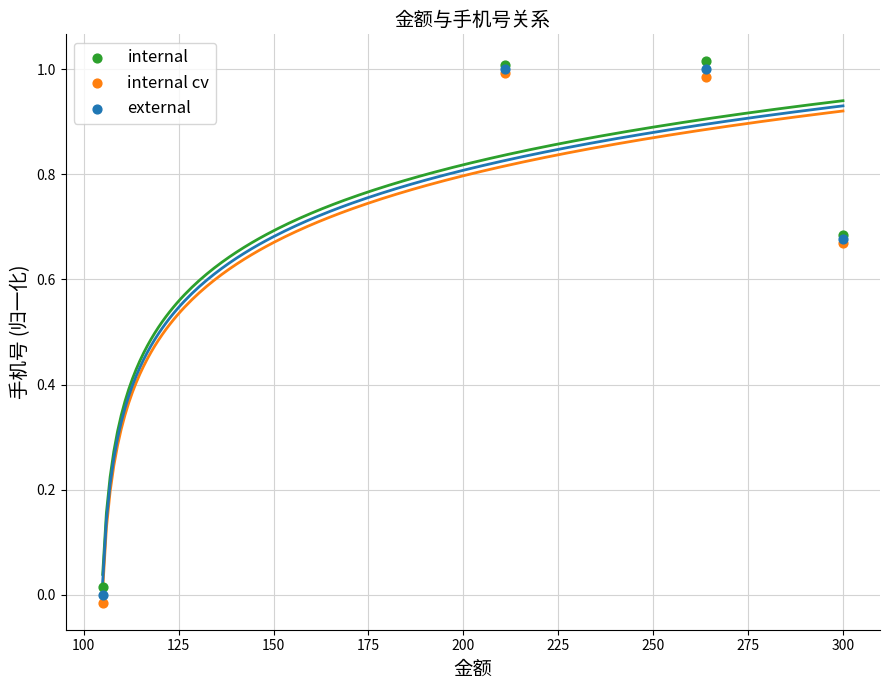

What are all the series names shown in the legend?

internal, internal cv, external